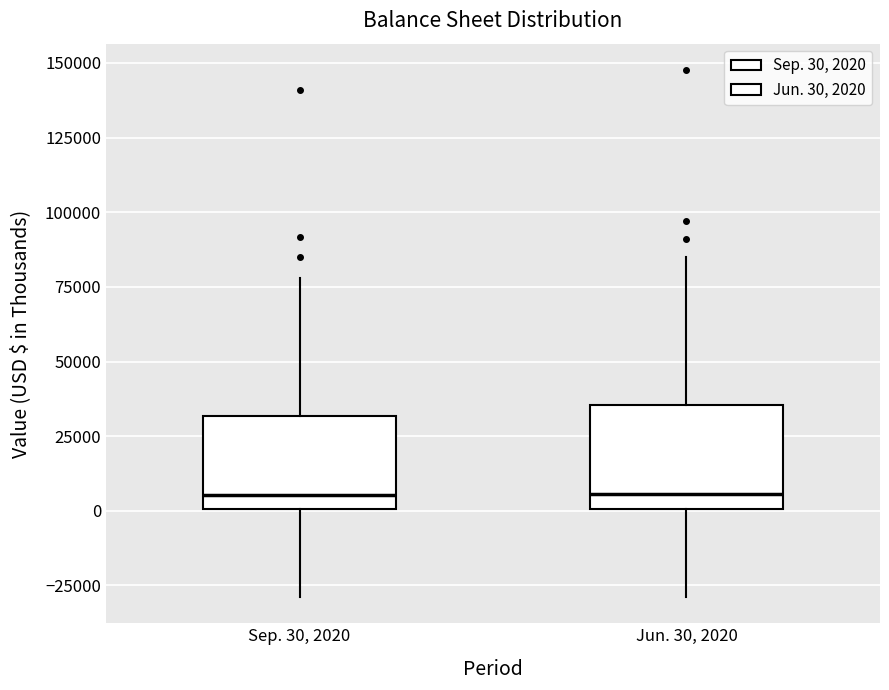

Reading left to right, transcribe this box plot: for each box, give where its median line is, the range the box spans, and where its two whiskers end, as read against the y-axis. The values are not printed on the chart, so give them approximately, as read against the axis.

Sep. 30, 2020: median 5000, box 0 to 30000, whiskers -30000 to 80000
Jun. 30, 2020: median 5000, box 0 to 35000, whiskers -30000 to 85000